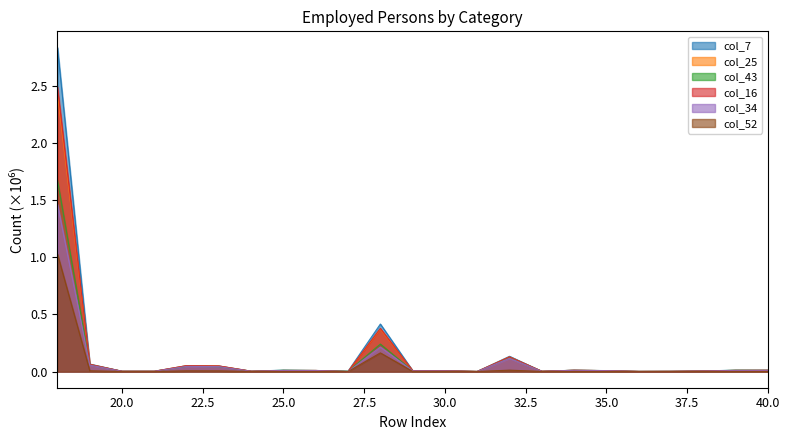

The col_7 series shows 0.0 at 30.0. True or false?

True